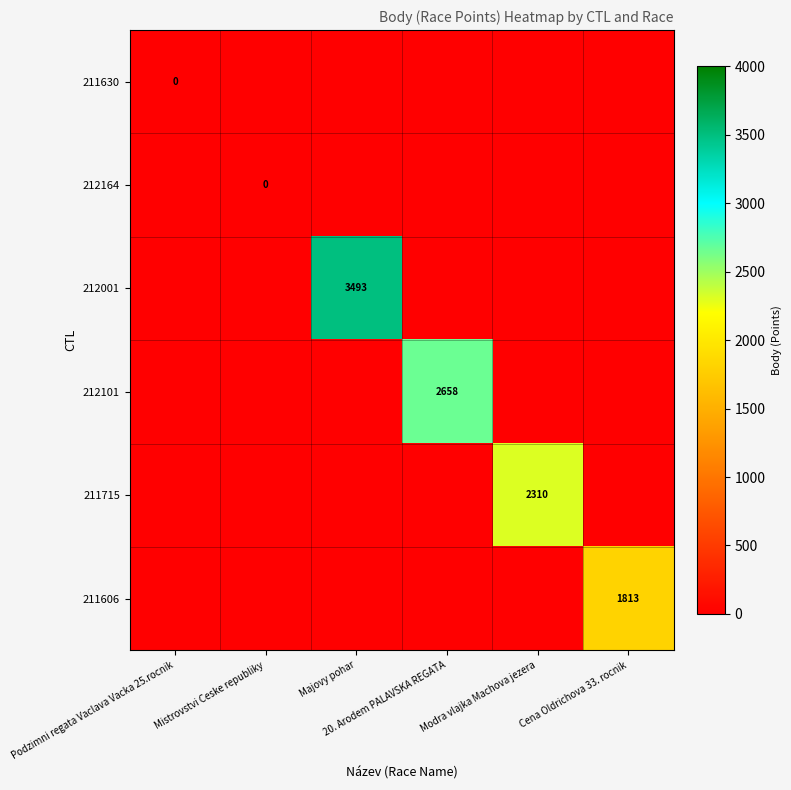

List the series in order of their peak value, lowest first.

211630, 212164, 211606, 211715, 212101, 212001